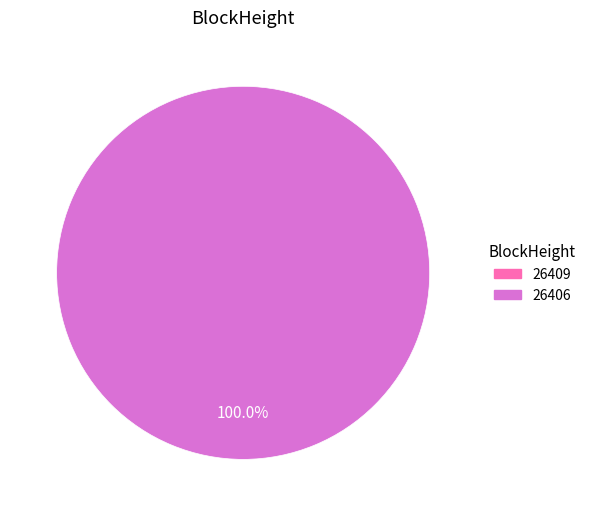

Rank the categories by value from highest to lowest.

26406, 26409